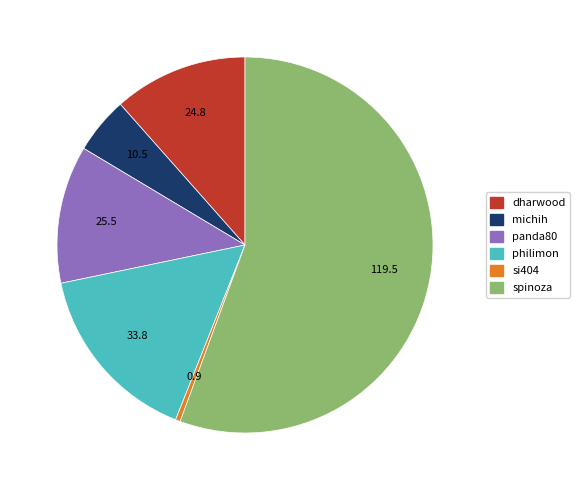

What is the ratio of the value at dharwood to the value at michih?

2.4